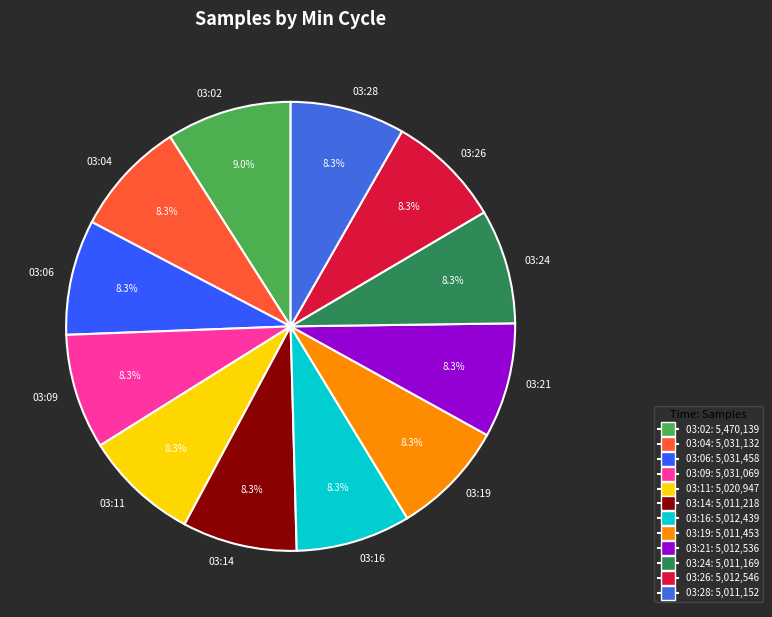

Approximately how many times larger is the value at 03:04 compared to 03:09?

1.0